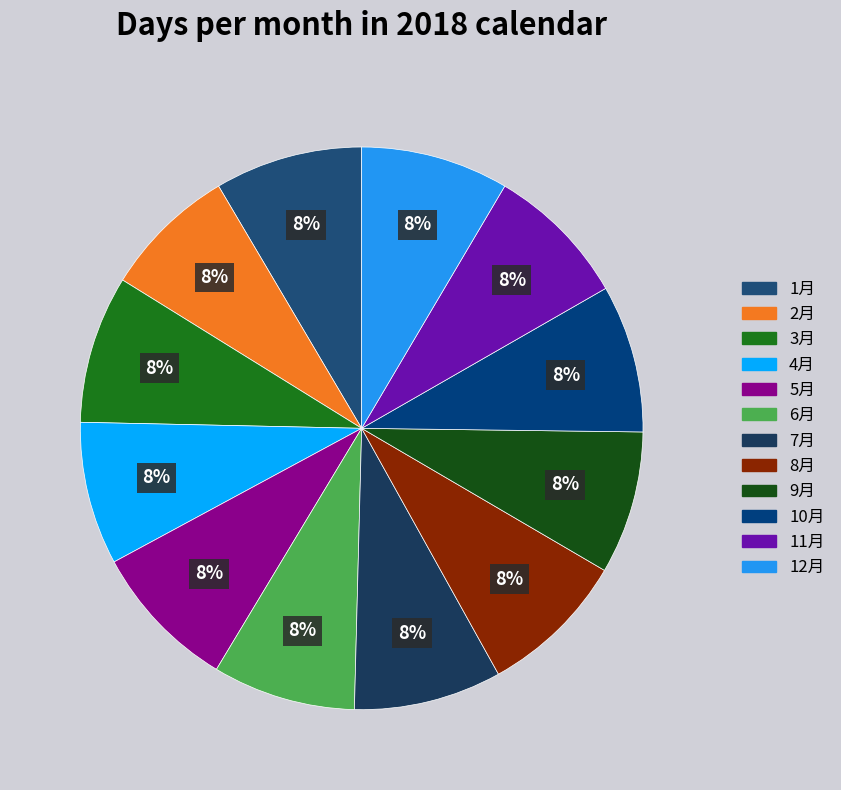

True or false: 6月 accounts for 2% of the total.

False